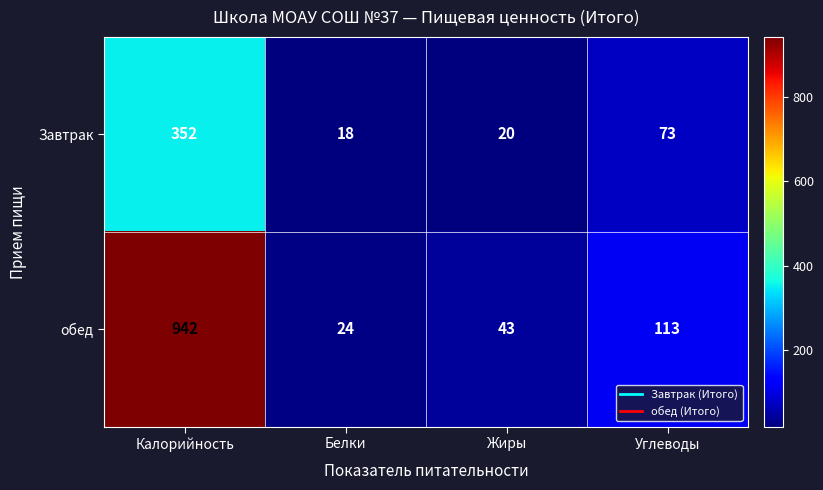

At which category is the sum across all series the highest?

Калорийность